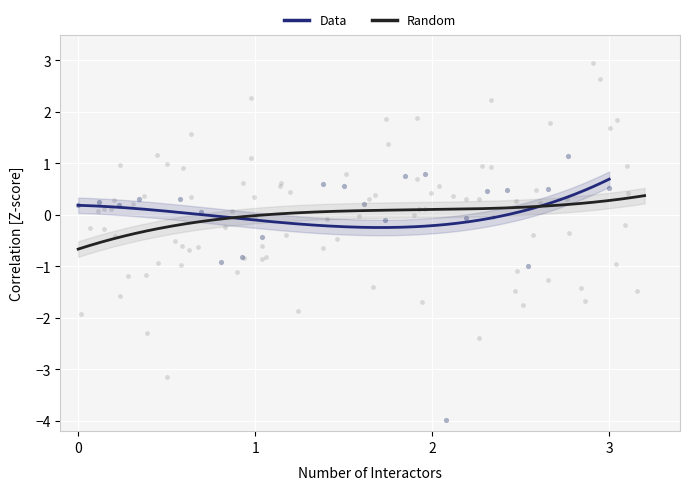

Which series has the largest Y range (max minus min)?

Random